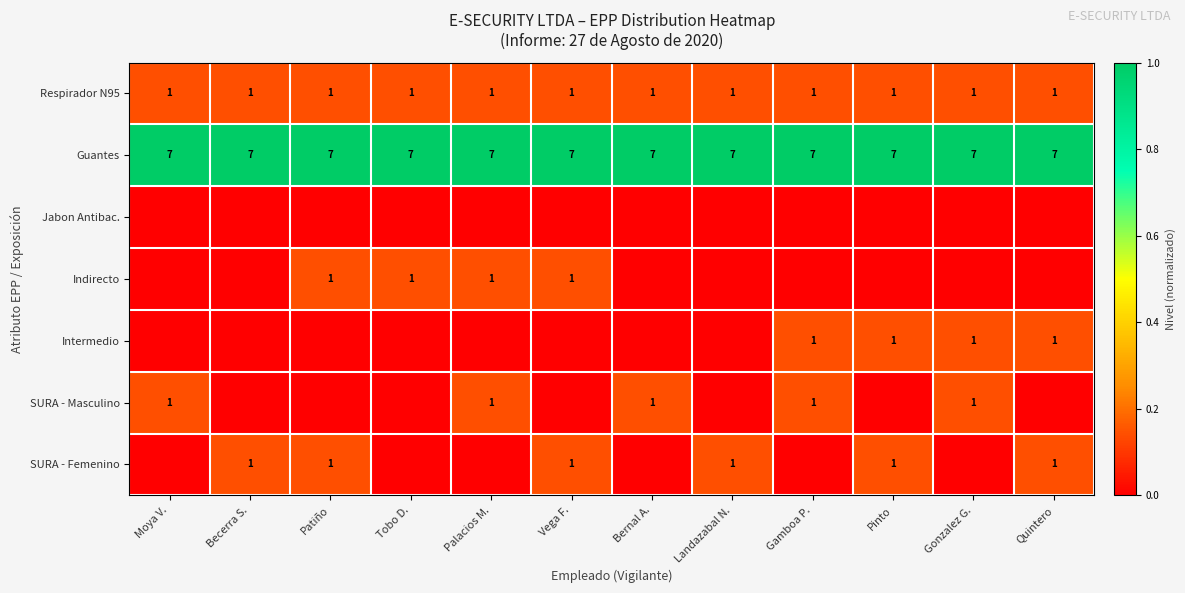

True or false: Guantes has a value of 7 at Bernal A..

True